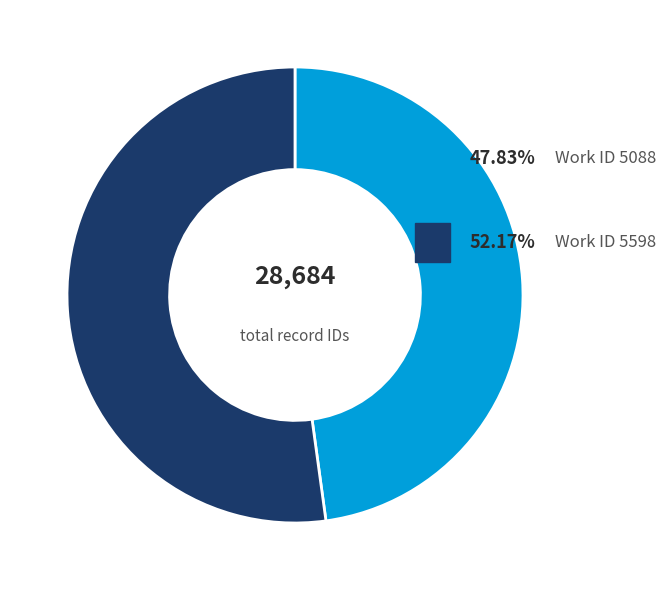

Is there a majority slice in this chart?

Yes